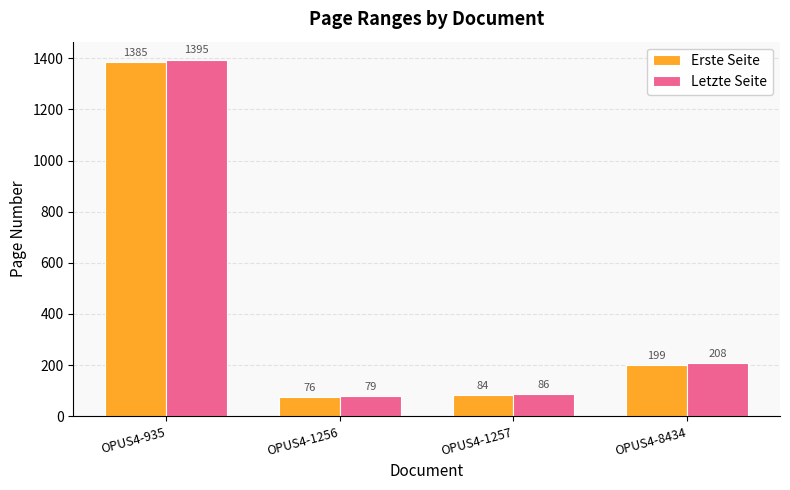

What is the lowest value of the Letzte Seite series?

79